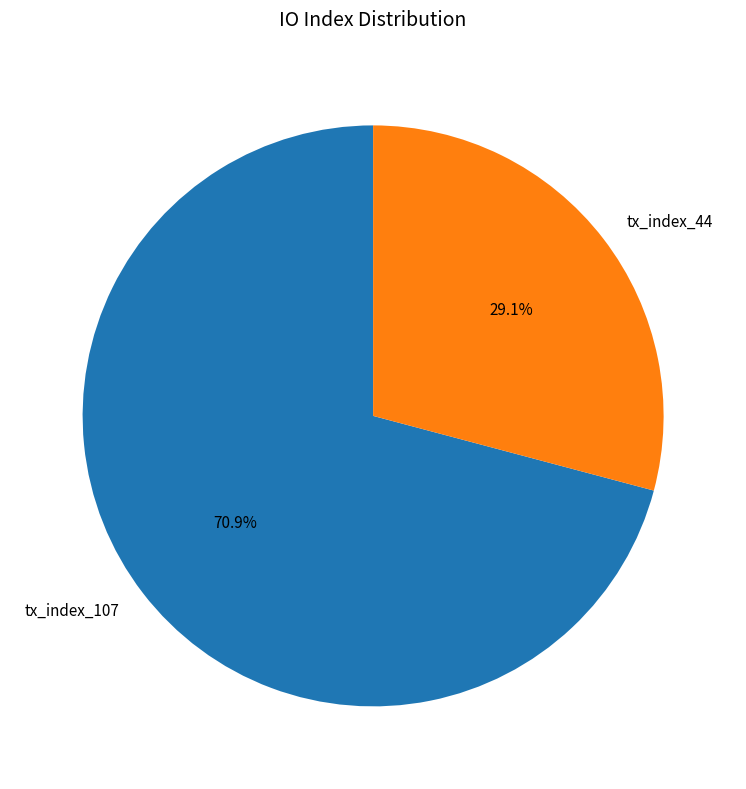

To the nearest percent, what percentage of the pie is tx_index_44?

29%